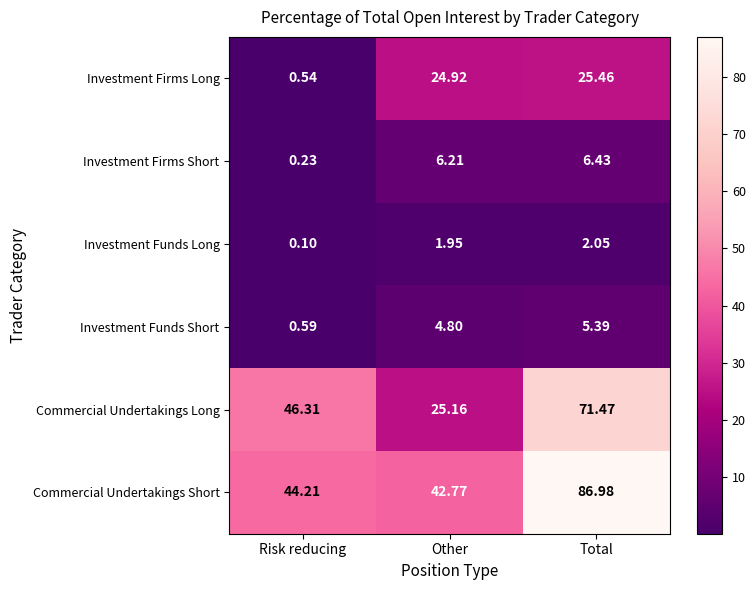

Where is Commercial Undertakings Short nearest to the value 64?

Risk reducing